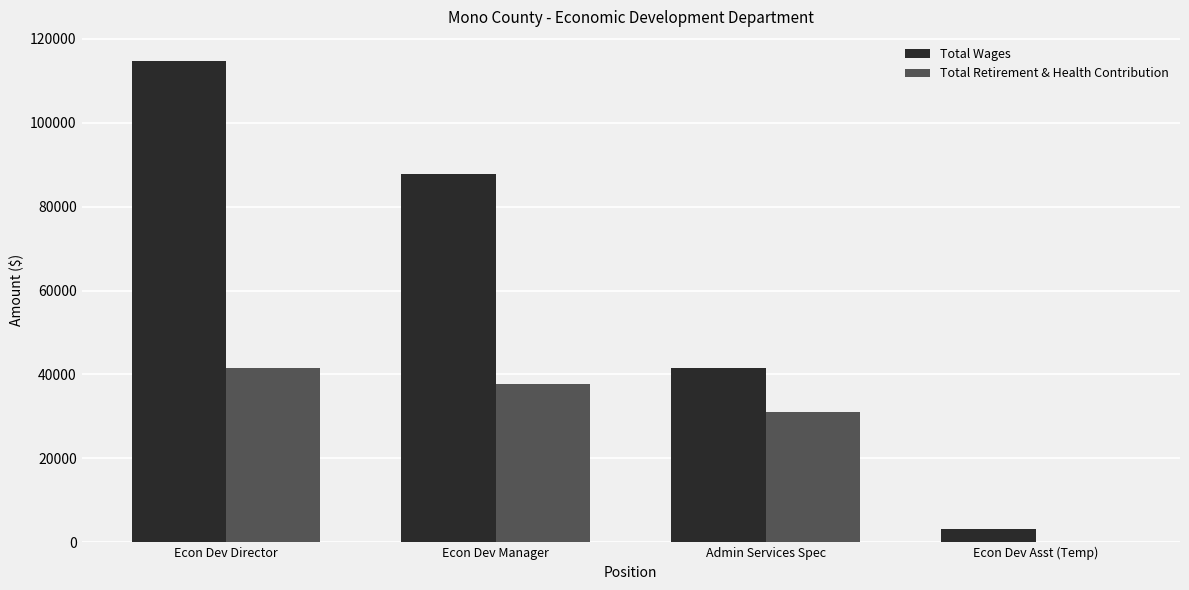

True or false: Total Wages has a value of 121994 at Econ Dev Manager.

False